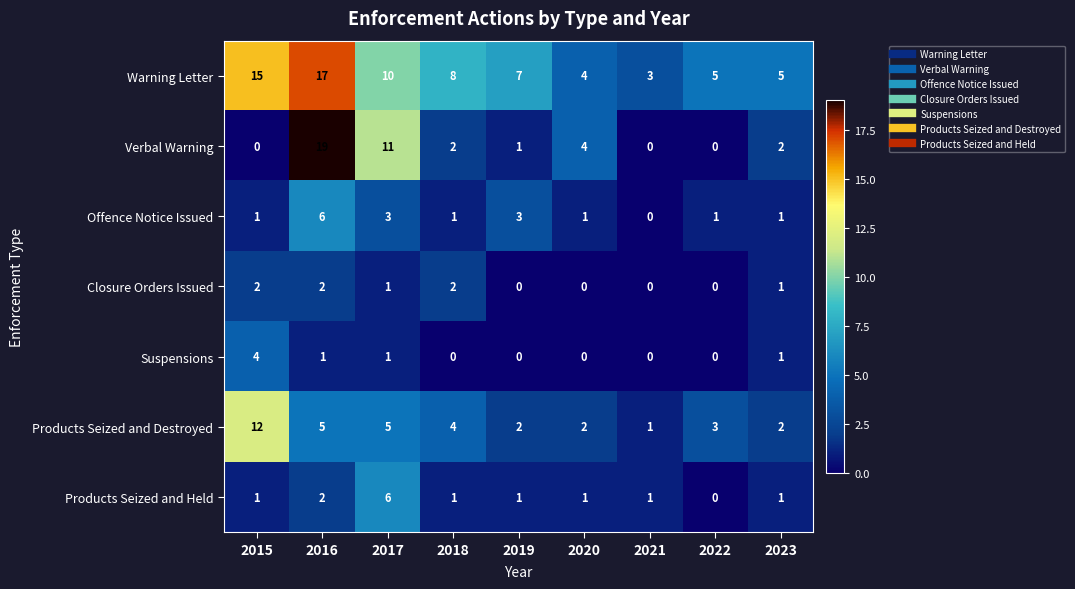

Which category has the highest value across all series?

2016